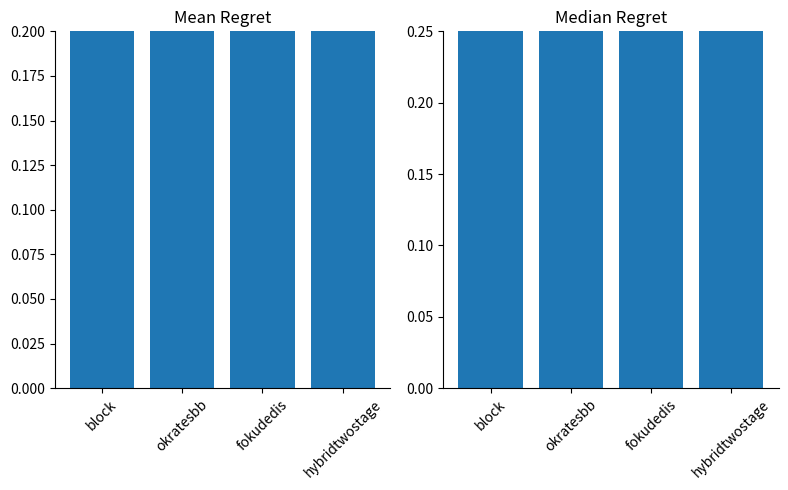

Is it true that the value at fokudedis is 9.0?

True